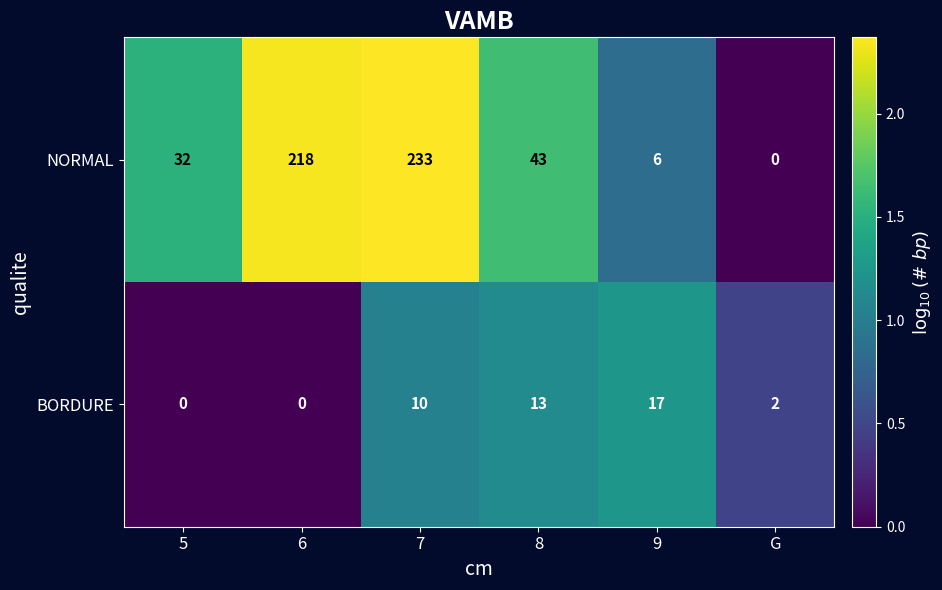

How many data points does each series have?

6